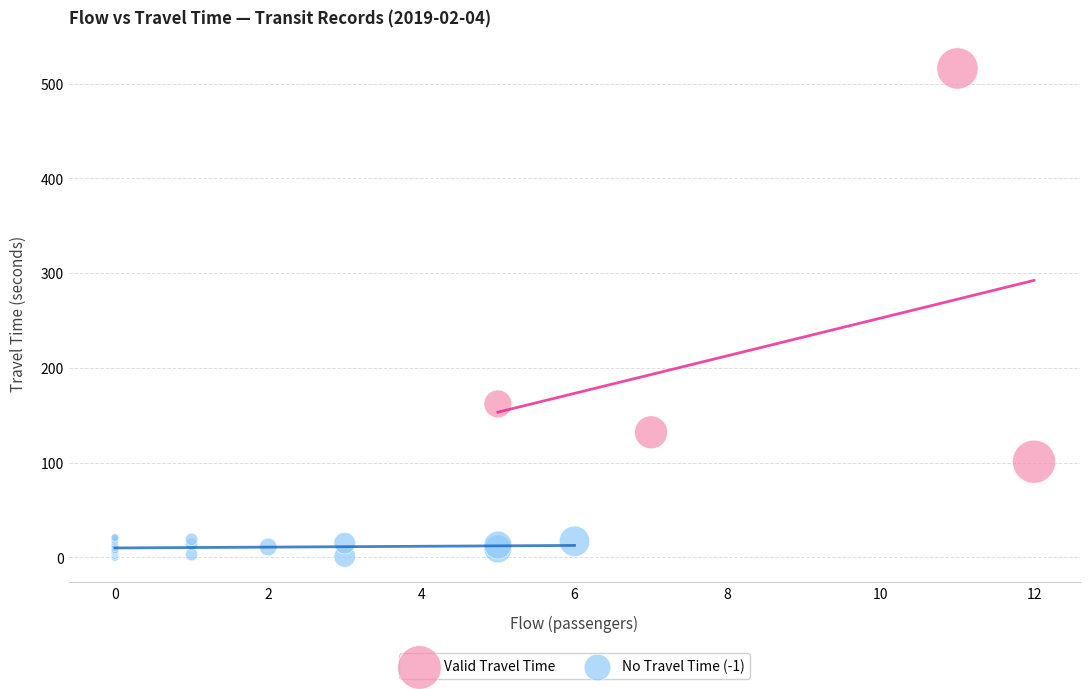

Which series has the widest spread of Y values?

Valid Travel Time